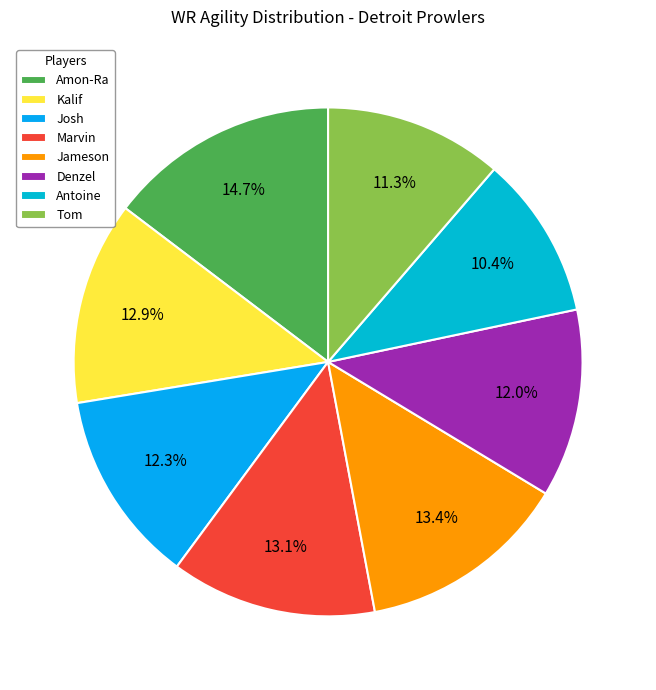

Which slice is the largest?

Amon-Ra